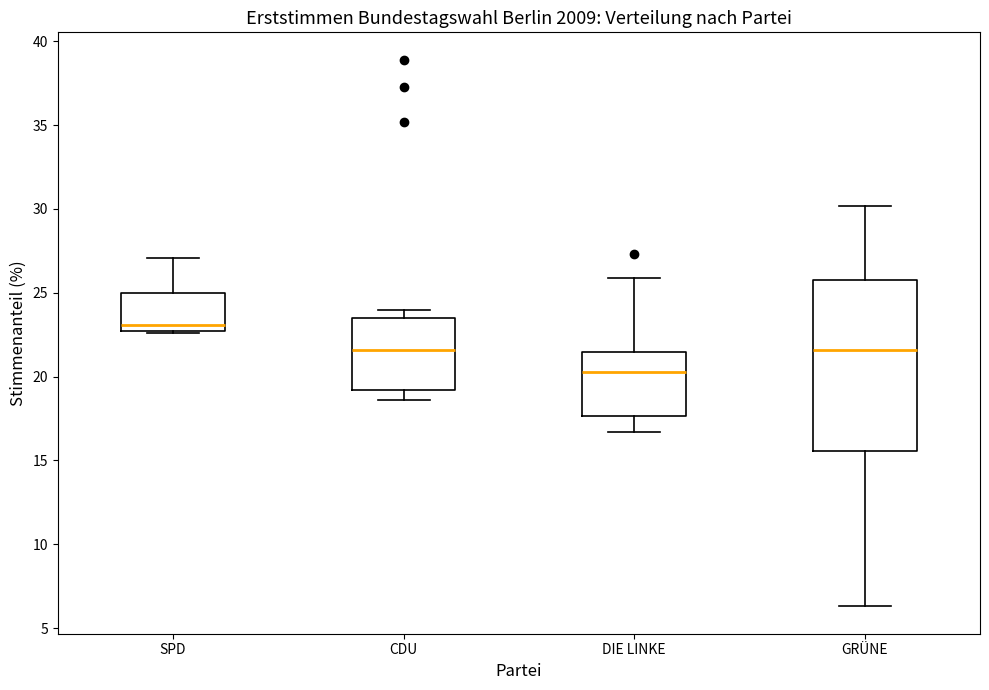

Reading left to right, transcribe this box plot: for each box, give where its median line is, the range the box spans, and where its two whiskers end, as read against the y-axis. The values are not printed on the chart, so give them approximately, as read against the axis.

SPD: median 23.0, box 22.5 to 25.0, whiskers 22.5 to 27.0
CDU: median 21.5, box 19.0 to 23.5, whiskers 18.5 to 24.0
DIE LINKE: median 20.5, box 17.5 to 21.5, whiskers 16.5 to 26.0
GRÜNE: median 21.5, box 15.5 to 26.0, whiskers 6.5 to 30.0